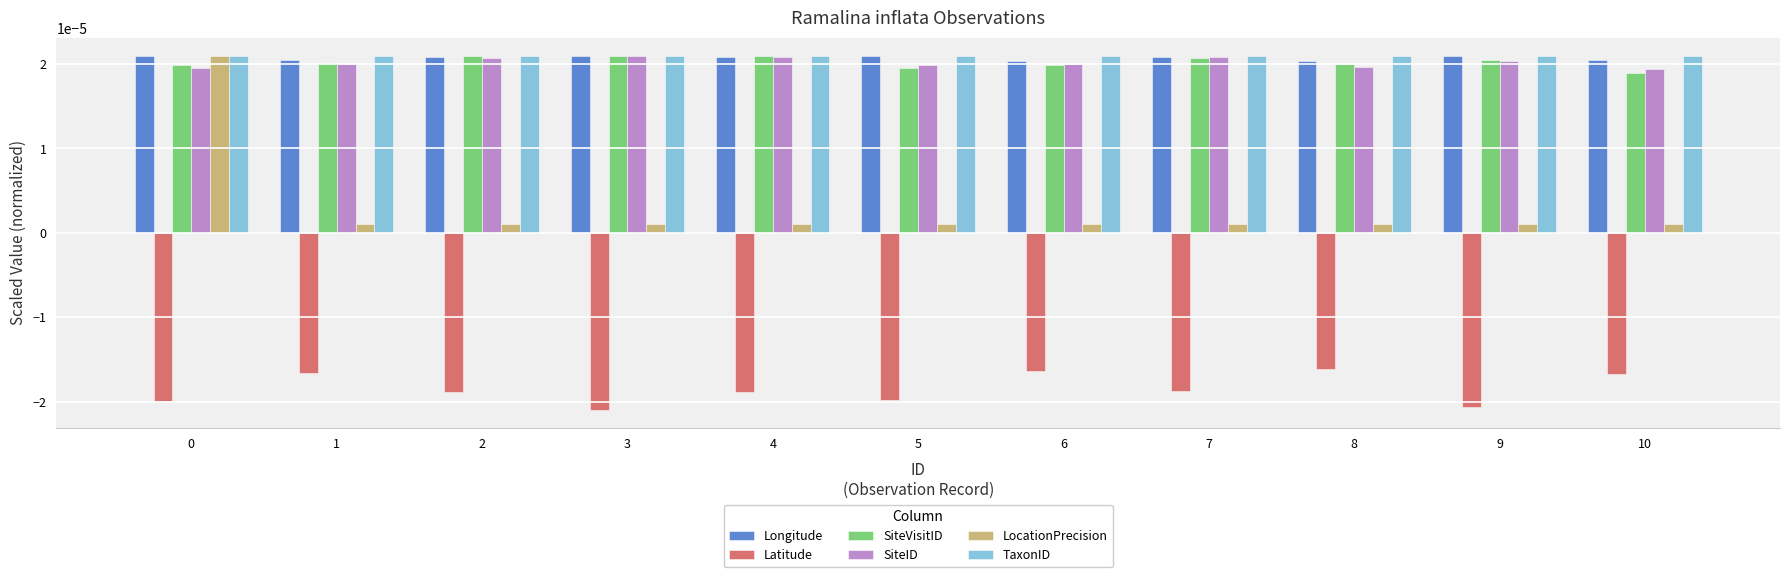

Which series has the largest range (max minus min)?

LocationPrecision